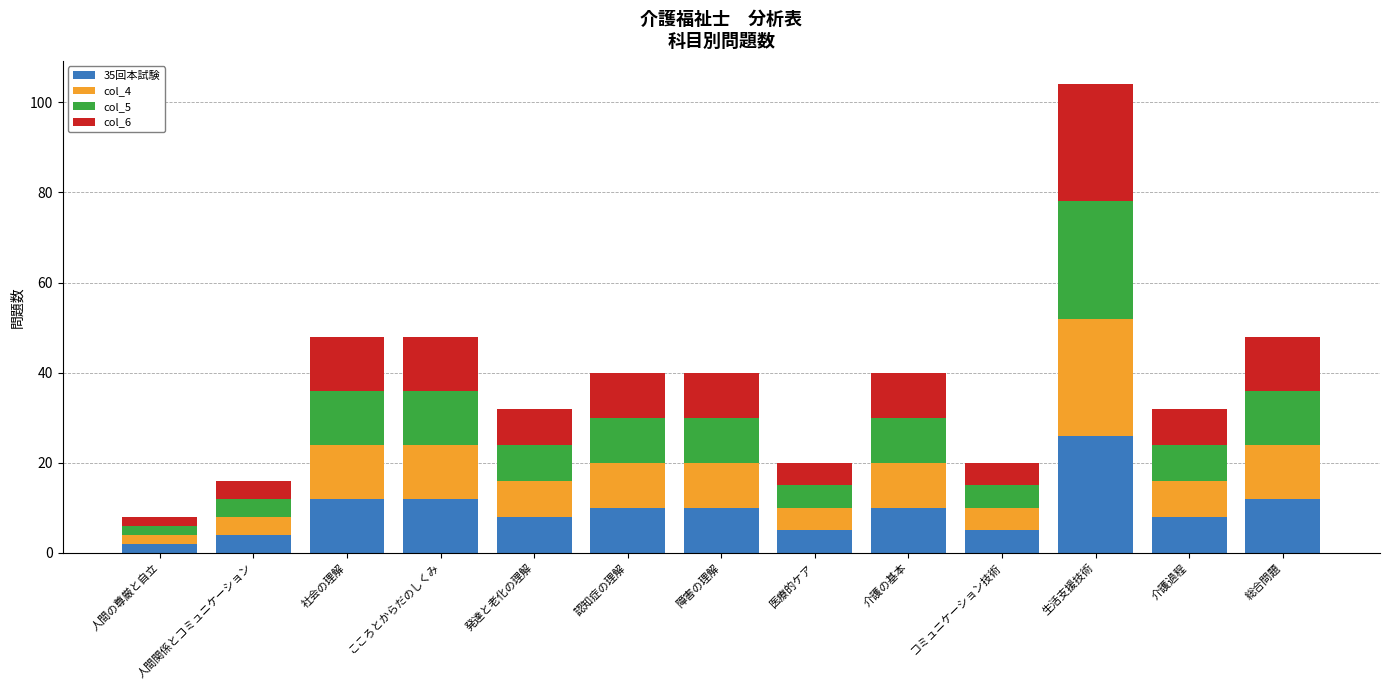

At which category is the sum across all series the highest?

生活支援技術